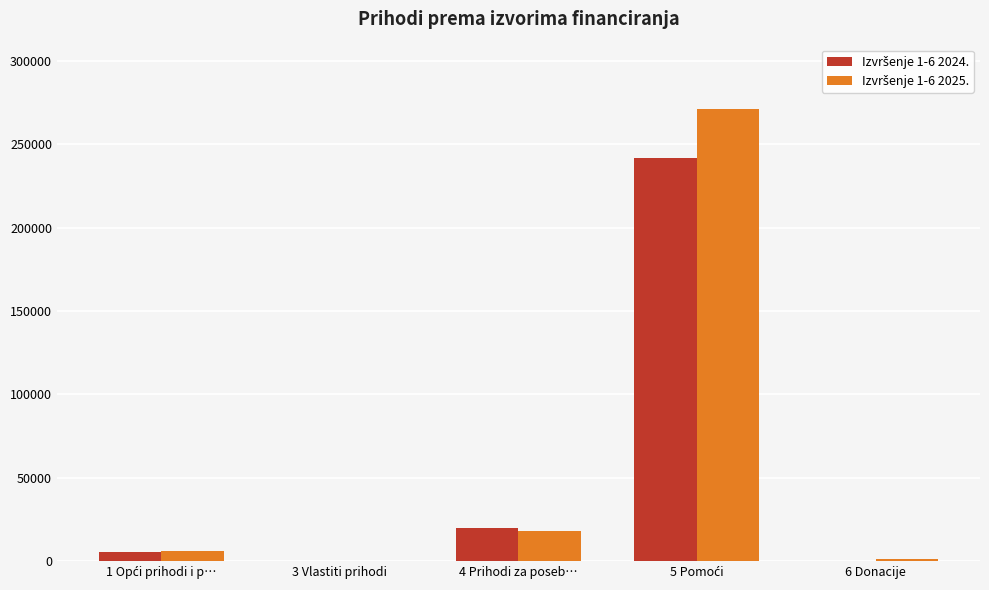

How many data points does each series have?

5